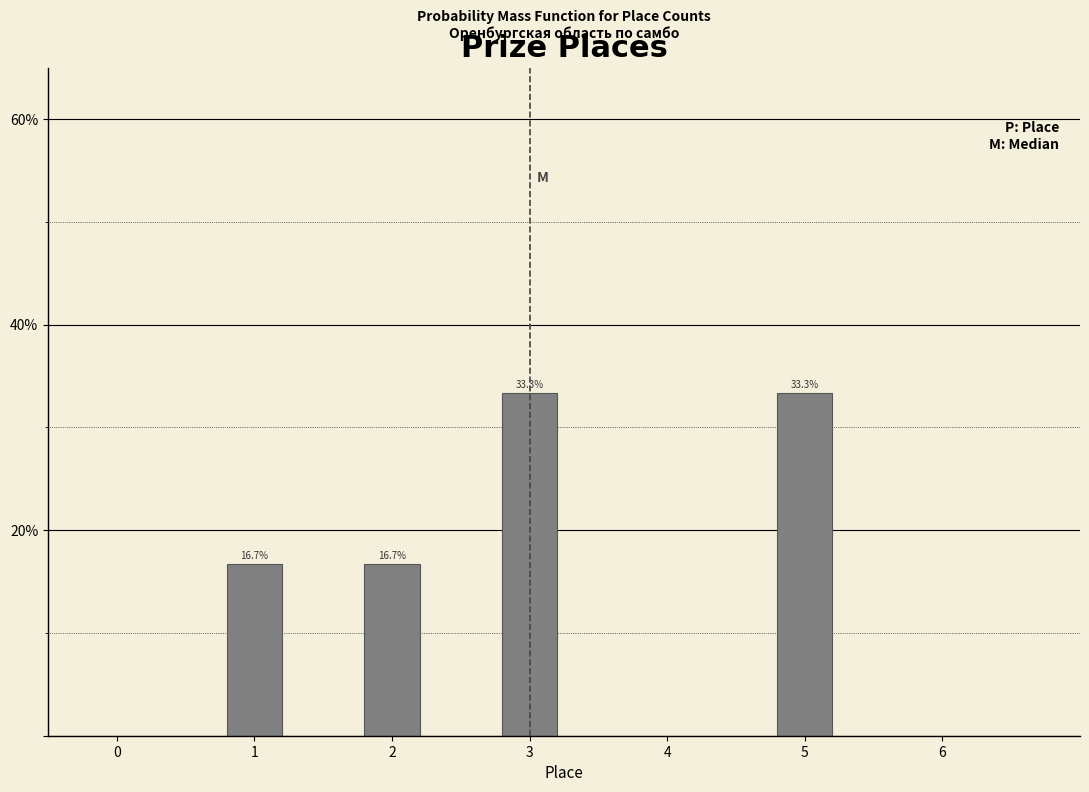

Reading right to left, list all the values displayed in this chart.

5=33.3	3=33.3	2=16.7	1=16.7